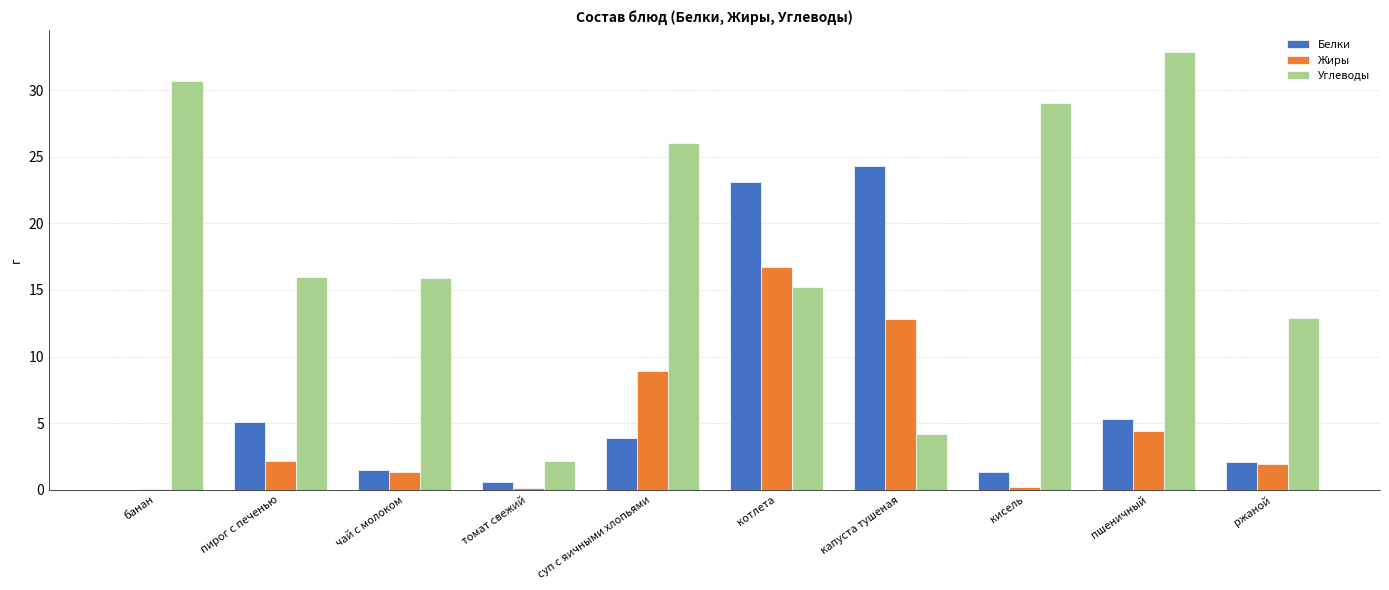

Count the number of data series in this chart.

3